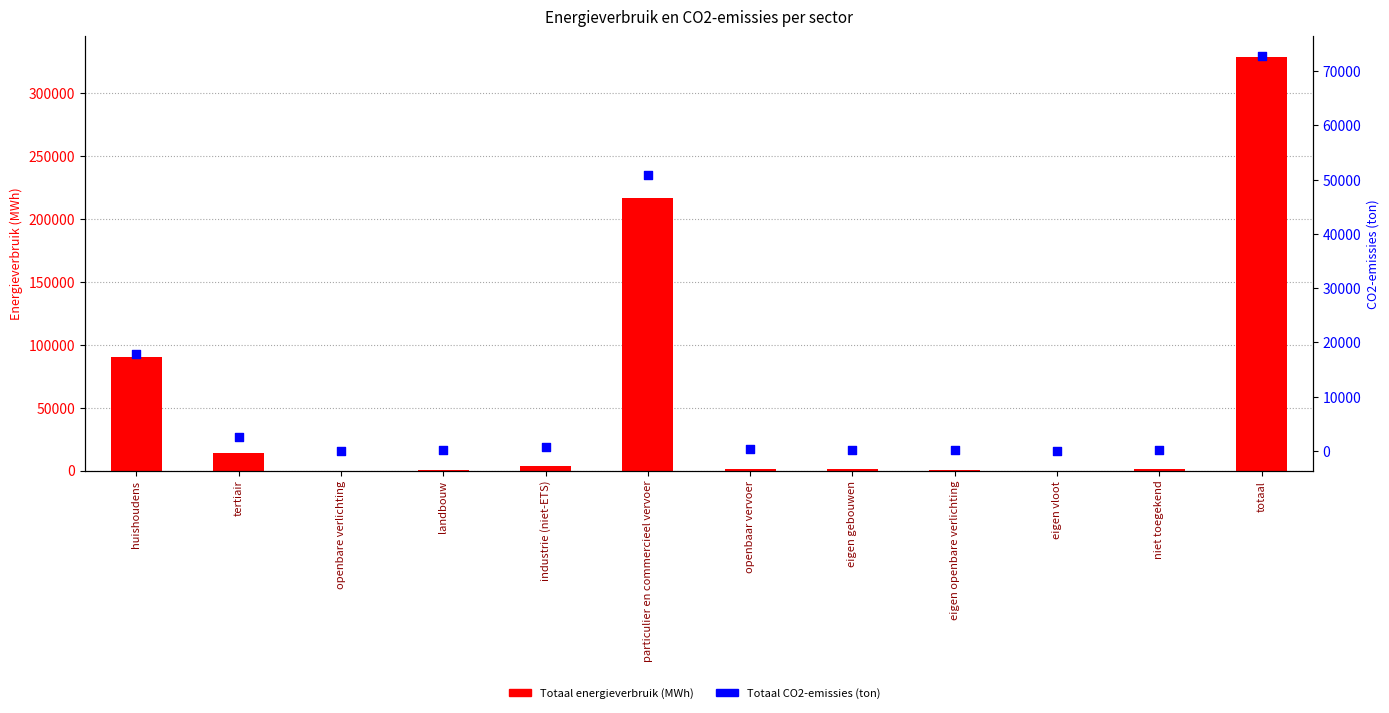

Which series contains the highest Y value?

Totaal energieverbruik (MWh)